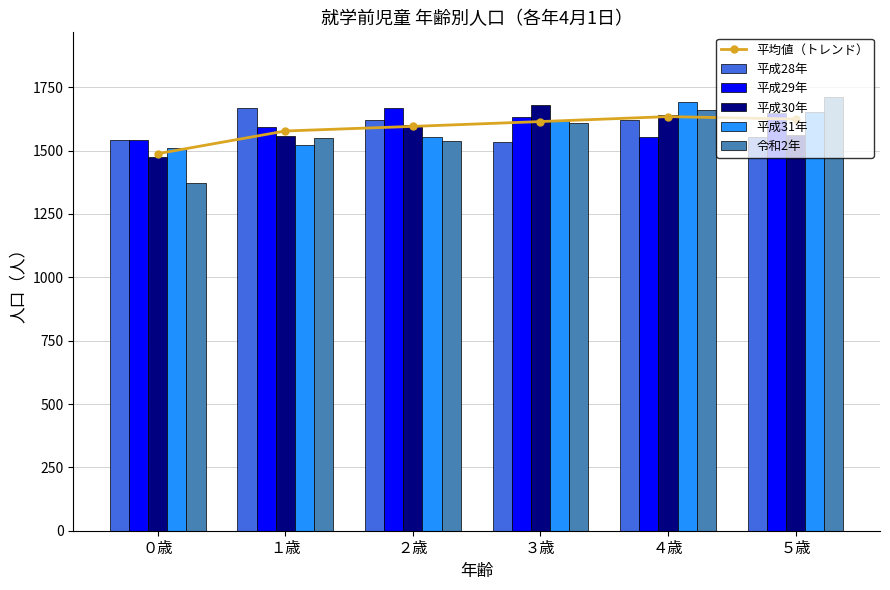

Is it true that 平成31年 equals 665.3 at １歳?

False